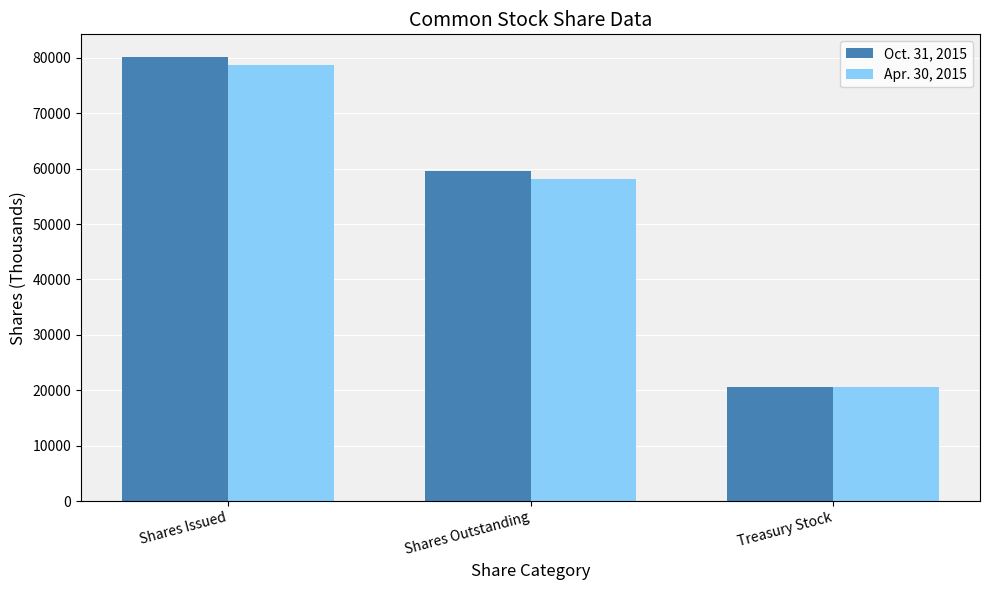

Which series has the largest range (max minus min)?

Oct. 31, 2015